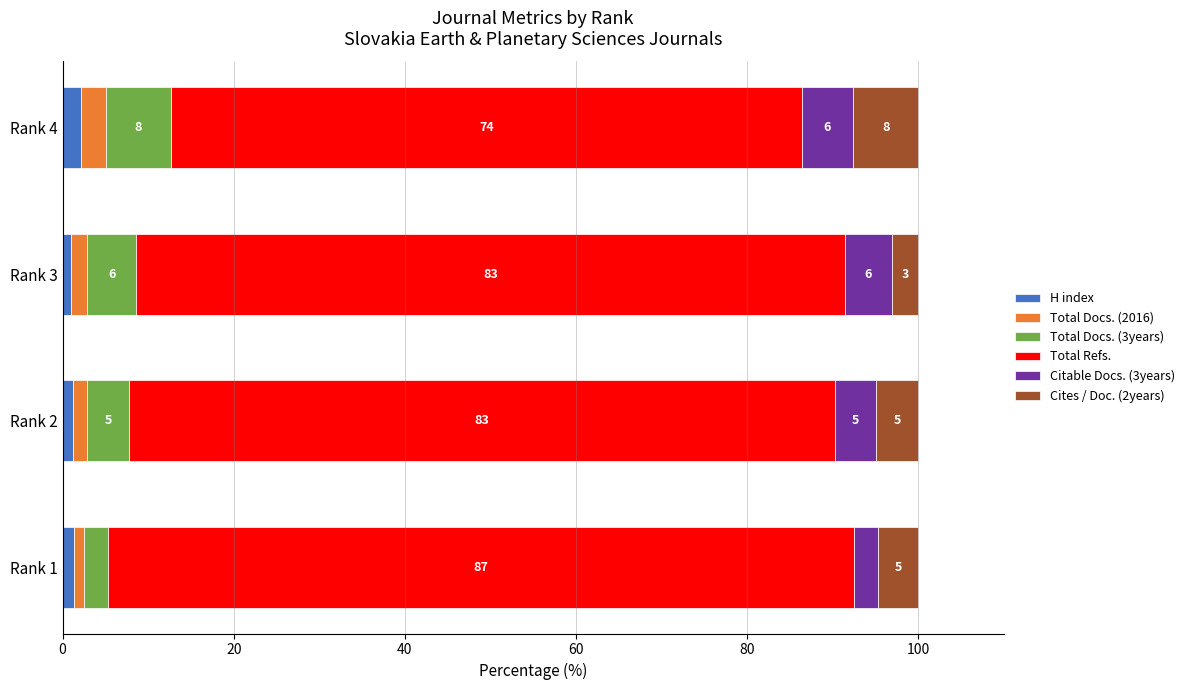

What is the maximum value for H index?

2.2